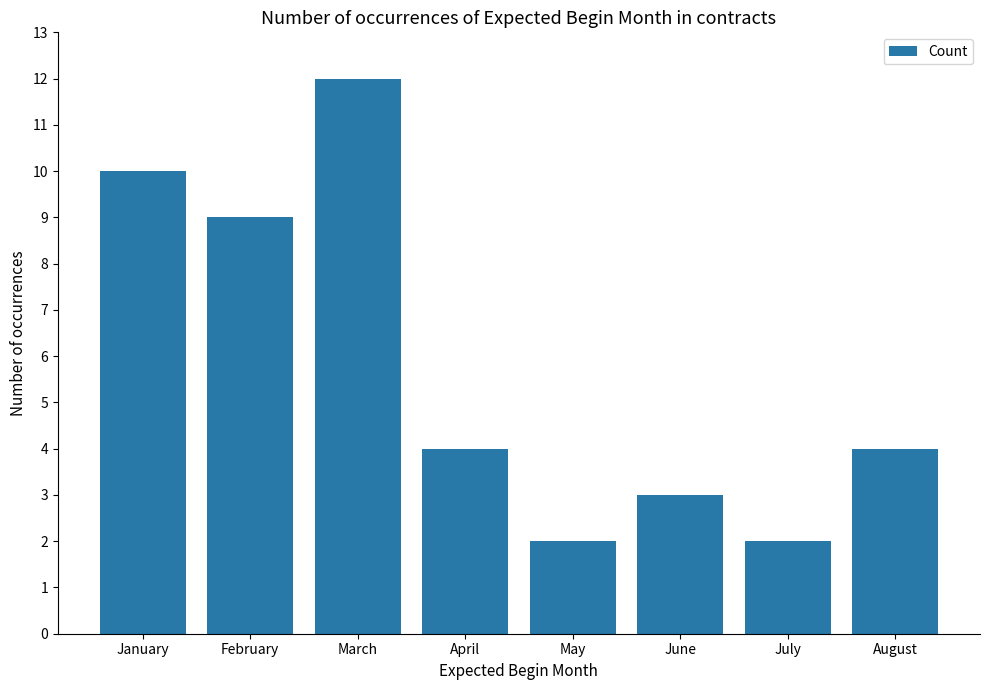

What is the value of the 2nd bar from the left?

9